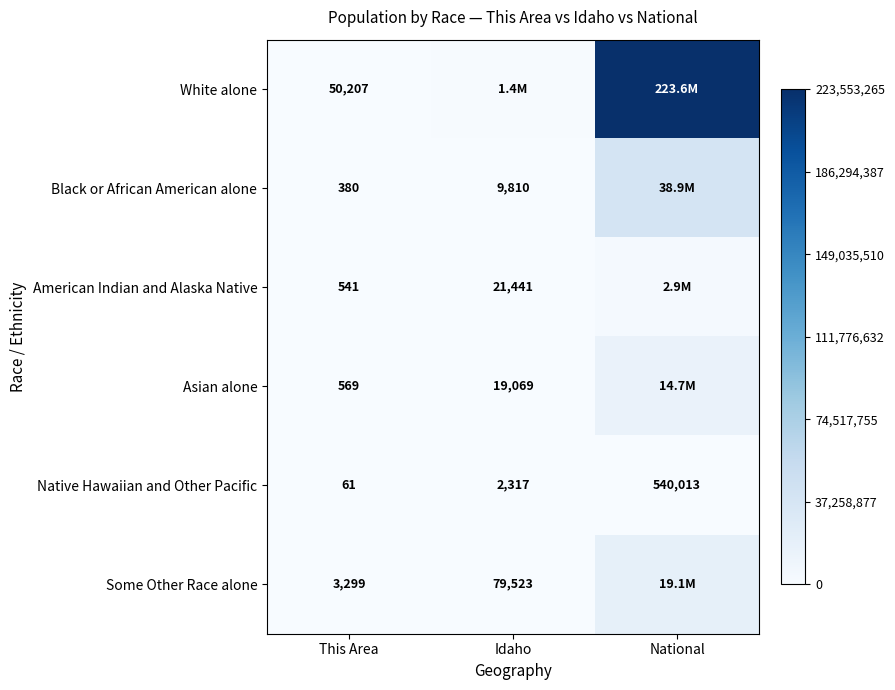

Rank the series at This Area from lowest to highest value.

Native Hawaiian and Other Pacific, Black or African American alone, American Indian and Alaska Native, Asian alone, Some Other Race alone, White alone